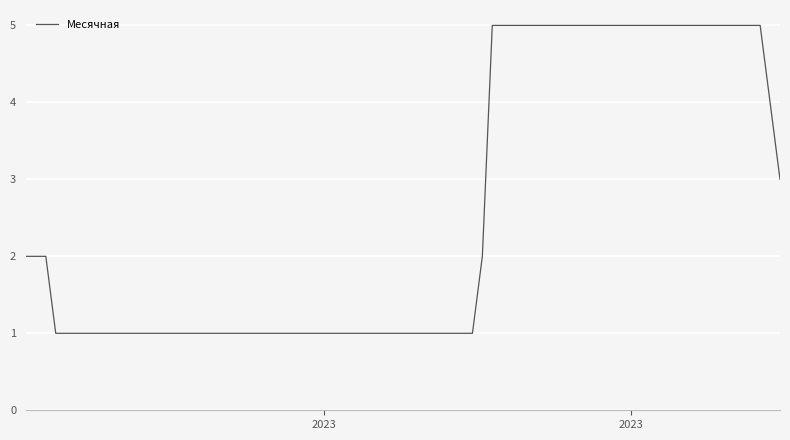

How many lines are shown in the chart?

1